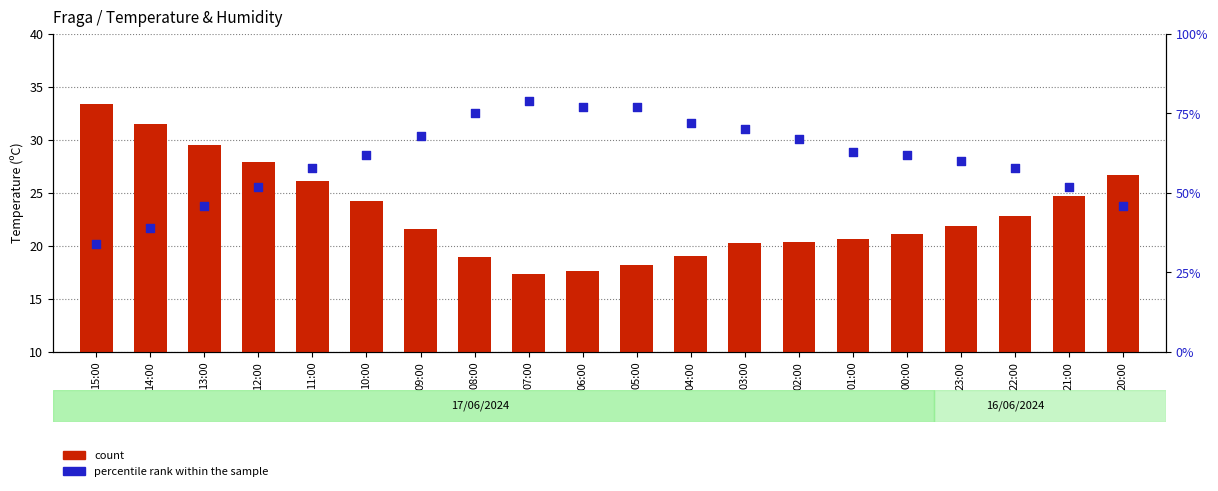

At which category is the sum across all series the highest?

07:00